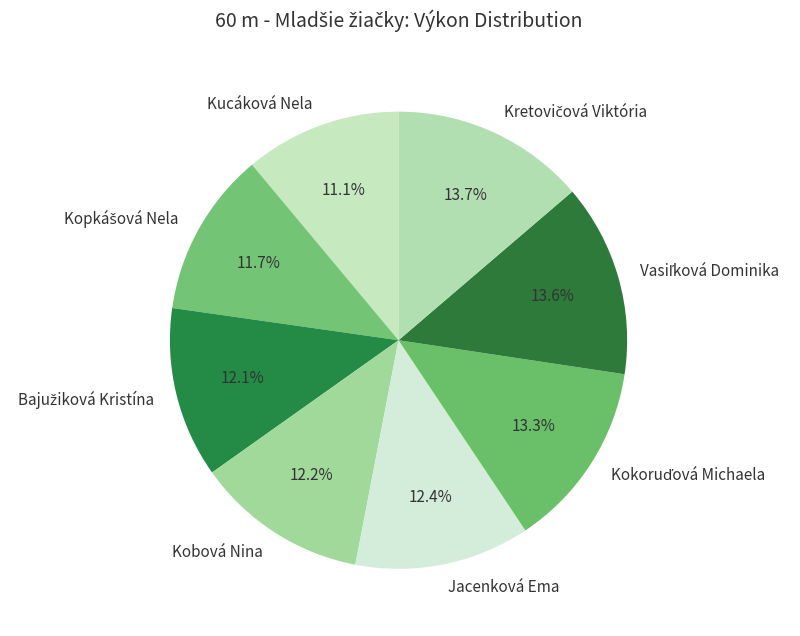

What portion of the pie excludes Kucáková Nela?

88.9%